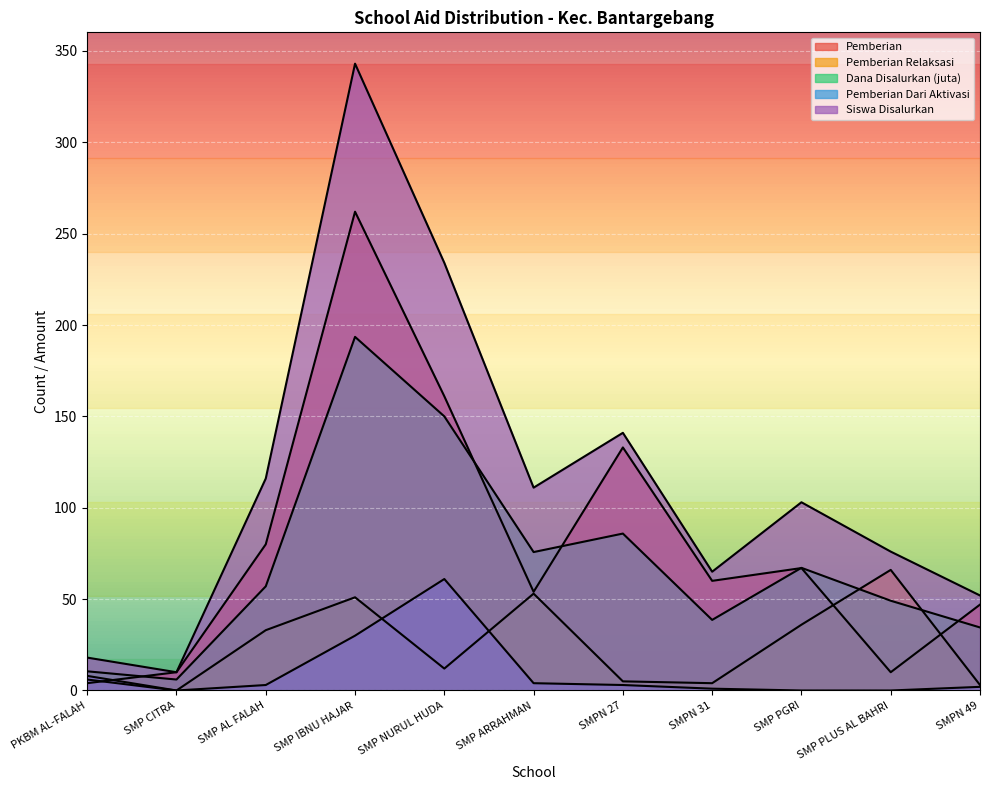

At which label does Pemberian reach its minimum?

PKBM AL-FALAH